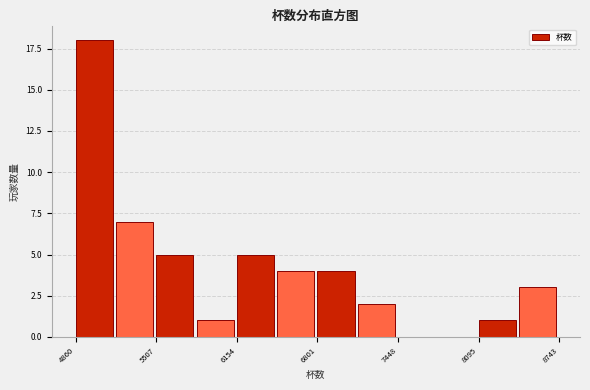

Around what value on the x-axis is the tallest bar? Give the approximate position of its centre, as read against the axis.

5000